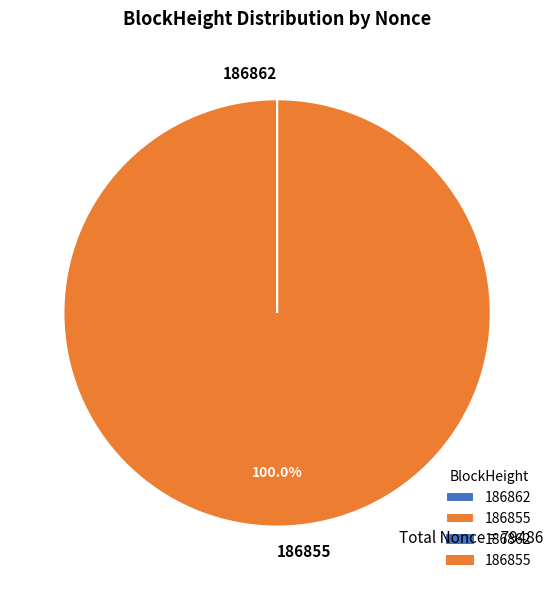

Which category accounts for the majority?

186855